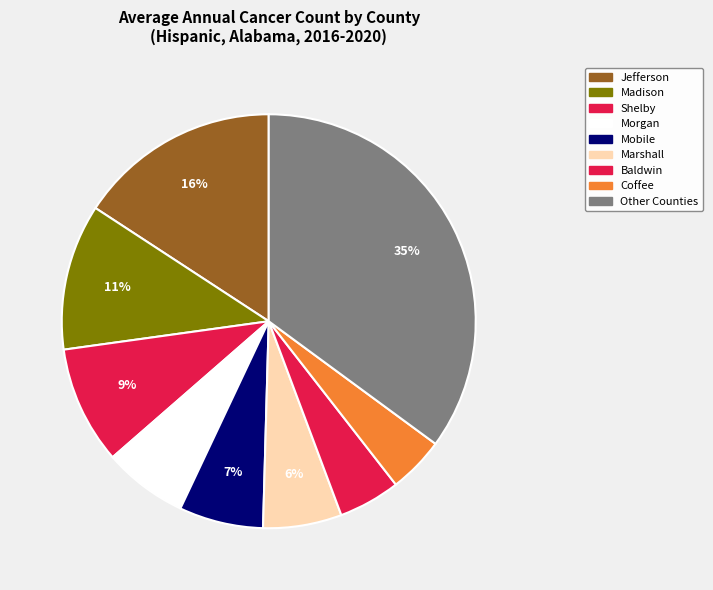

Count the number of slices in the pie.

9